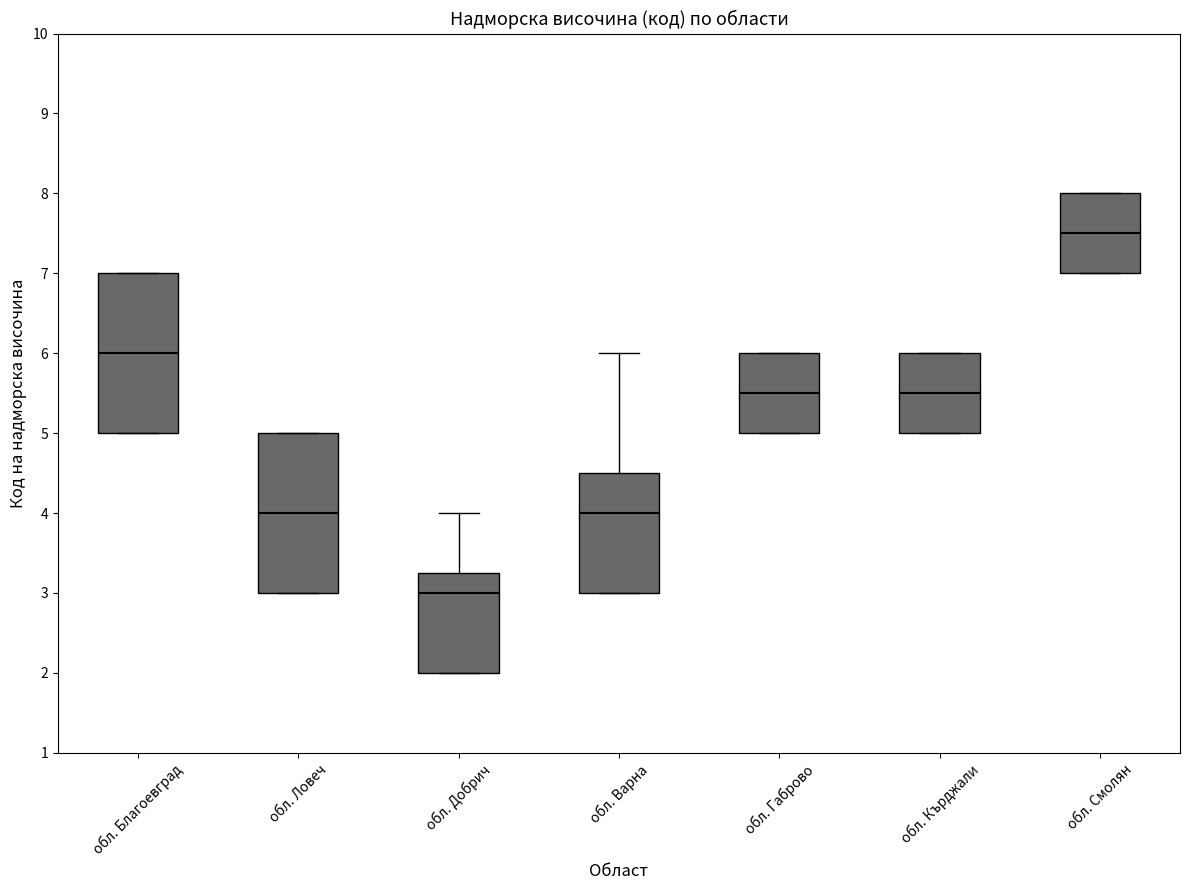

Where is the upper edge of the box for обл. Кърджали on the y-axis? The values are not printed on the chart, so give them approximately, as read against the axis.

6.0